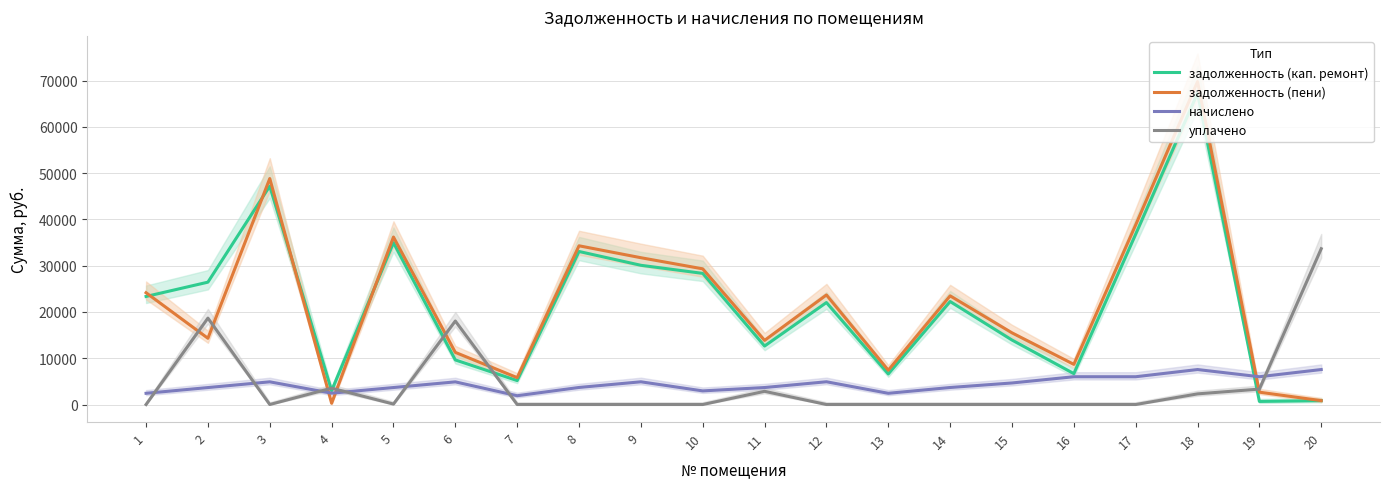

What is the difference between the уплачено values at 13 and 5?

100.0